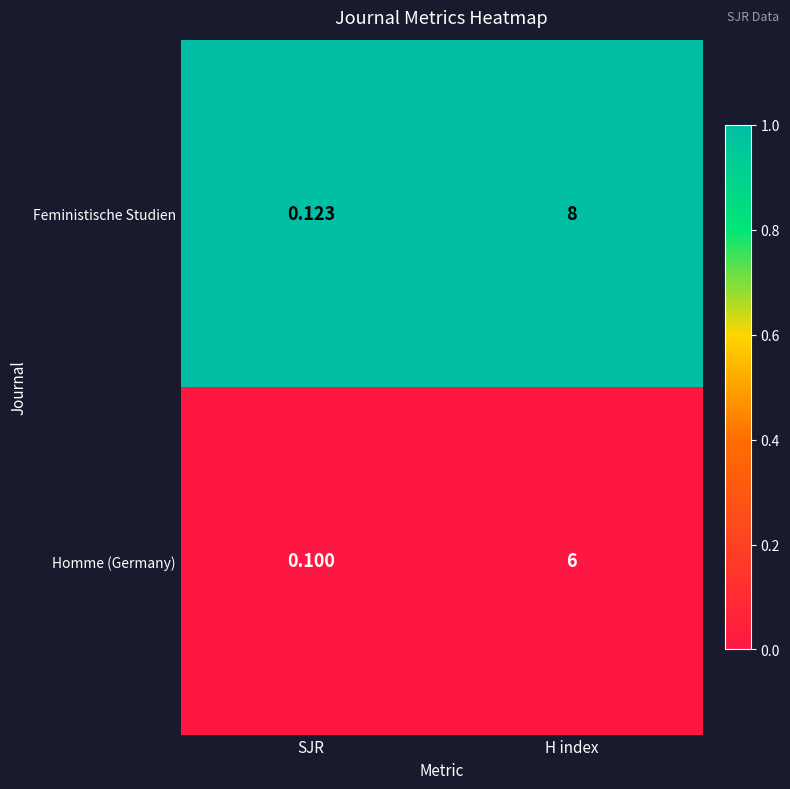

List the series in order of their overall mean, highest first.

Feministische Studien, Homme (Germany)